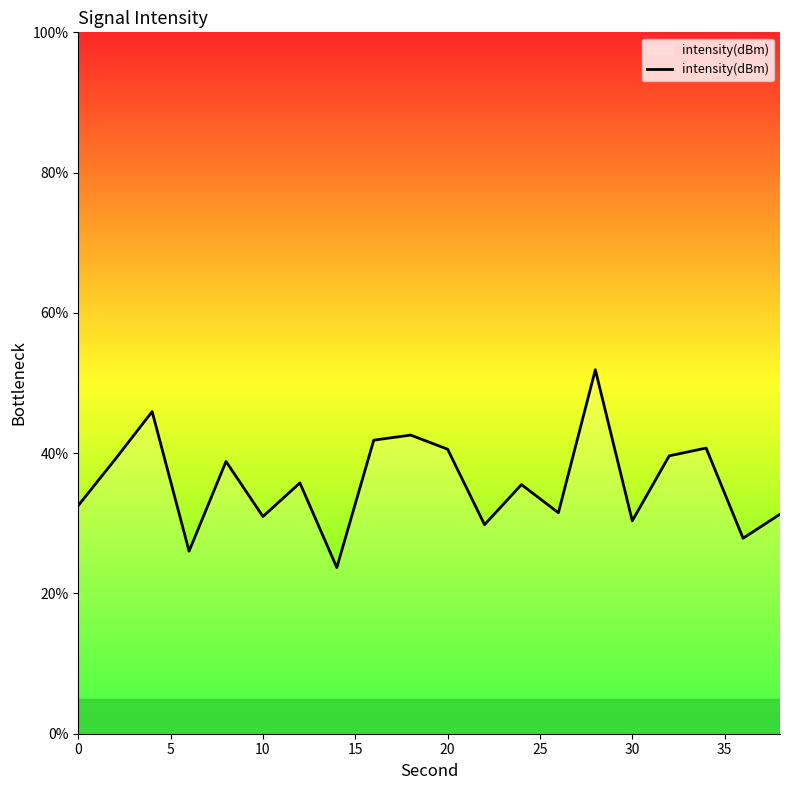

What is the greatest value displayed?

51.9